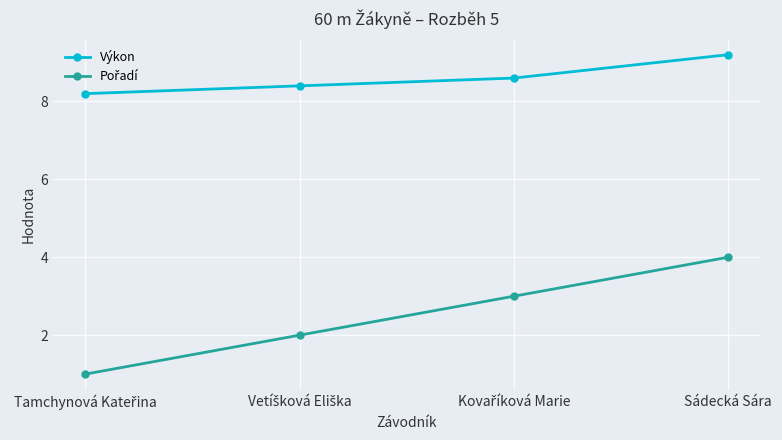

What is the difference between the maximum and second lowest values in the Výkon series?

0.8